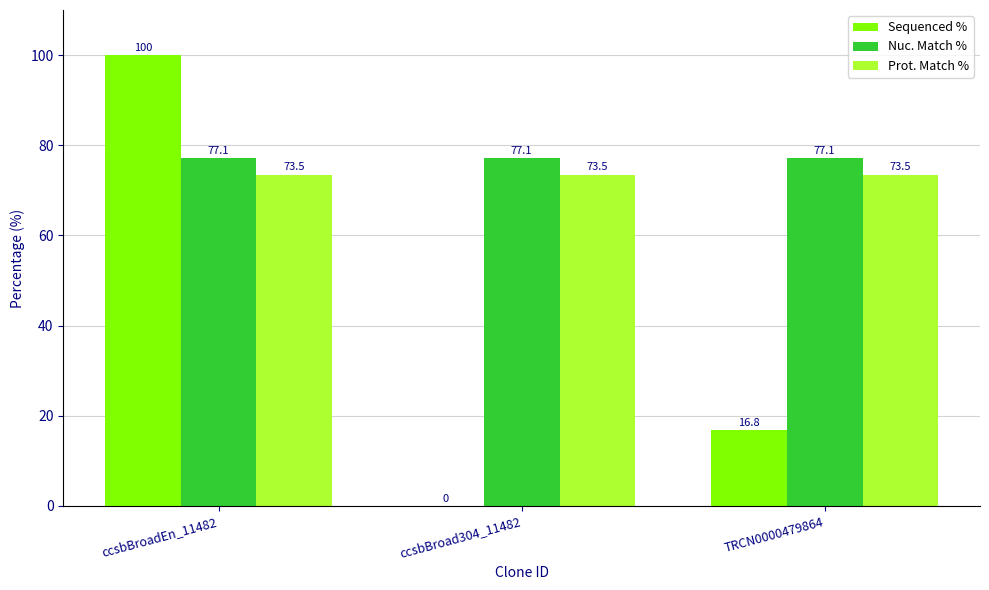

Reading right to left, what are all the values shown in this chart?

Sequenced %: TRCN0000479864=16.8	ccsbBroad304_11482=0.0	ccsbBroadEn_11482=100.0
Nuc. Match %: TRCN0000479864=77.1	ccsbBroad304_11482=77.1	ccsbBroadEn_11482=77.1
Prot. Match %: TRCN0000479864=73.5	ccsbBroad304_11482=73.5	ccsbBroadEn_11482=73.5